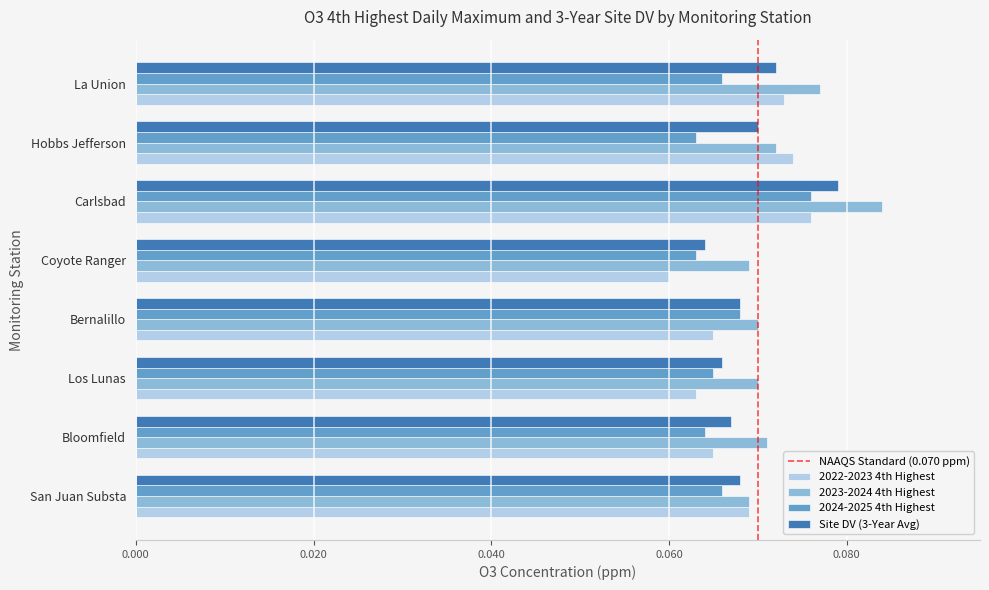

Which category has the highest value in the 2022-2023 4th Highest series?

Carlsbad